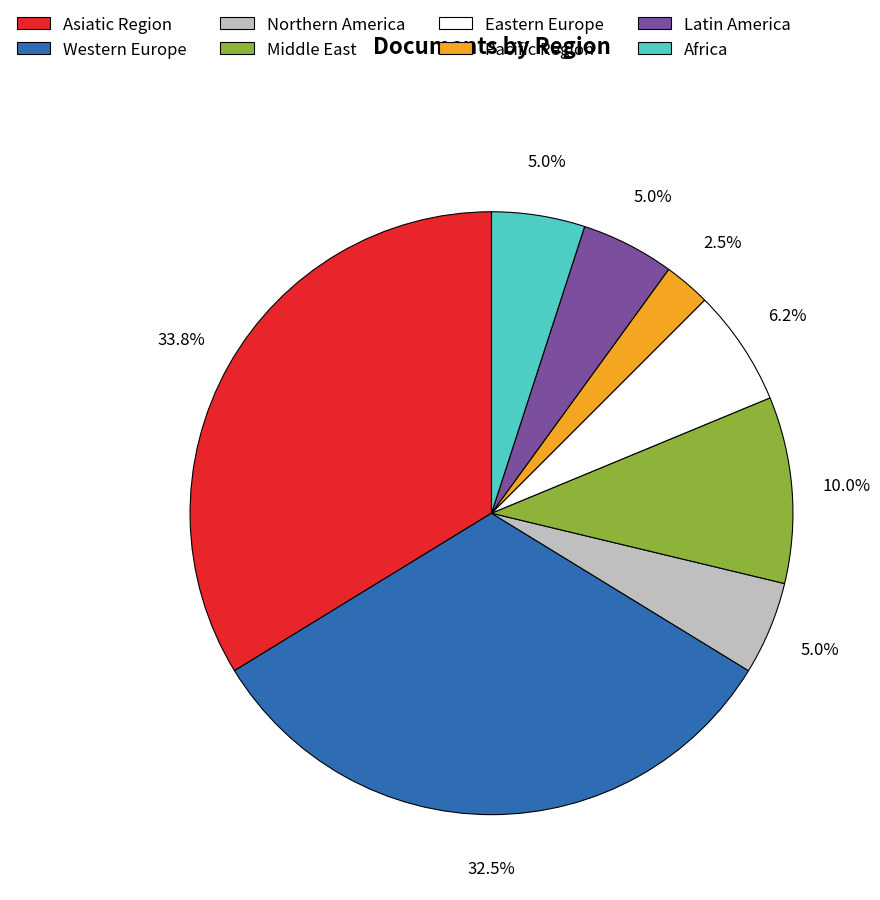

Does Pacific Region represent more than half of the total?

No